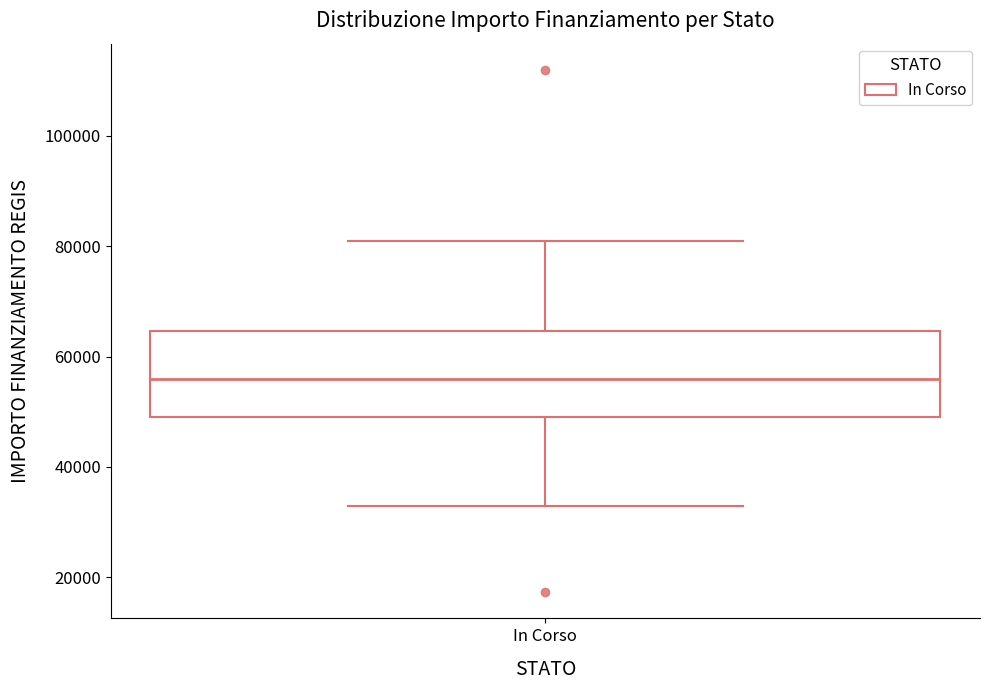

Where does the upper whisker of the box for In Corso end on the y-axis? The values are not printed on the chart, so give them approximately, as read against the axis.

80000